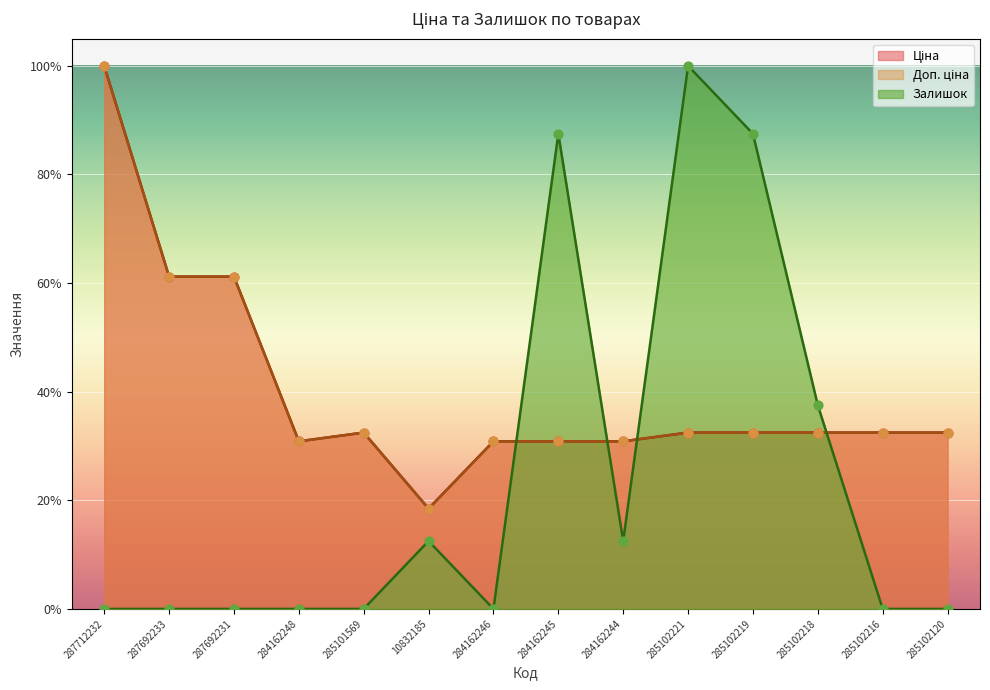

What are all the series names shown in the legend?

Ціна, Доп. ціна, Залишок